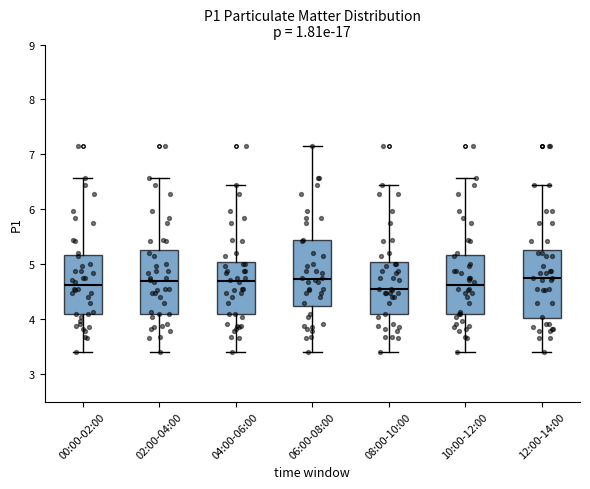

Where is the upper edge of the box for 04:00-06:00 on the y-axis? The values are not printed on the chart, so give them approximately, as read against the axis.

5.0